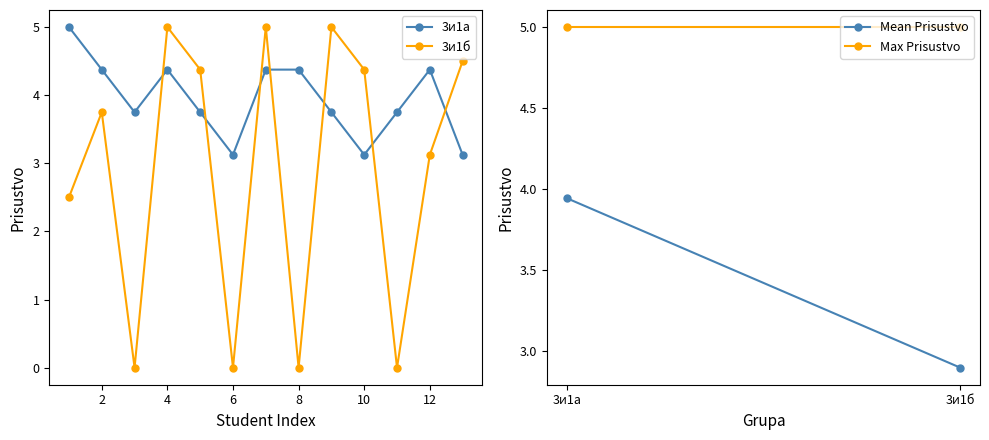

True or false: 3и1а has more than 1 interior local peaks.

True